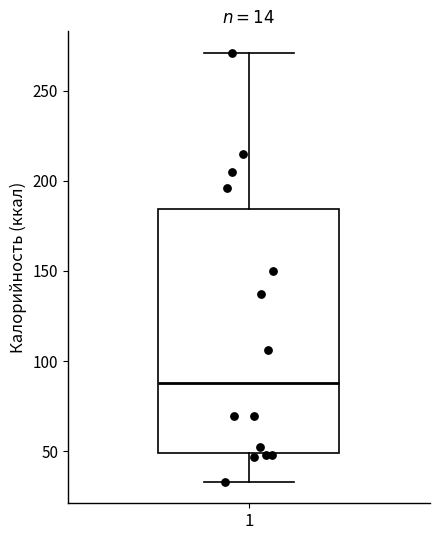

Where is the lower edge of the box at x = 1 on the y-axis? The values are not printed on the chart, so give them approximately, as read against the axis.

50